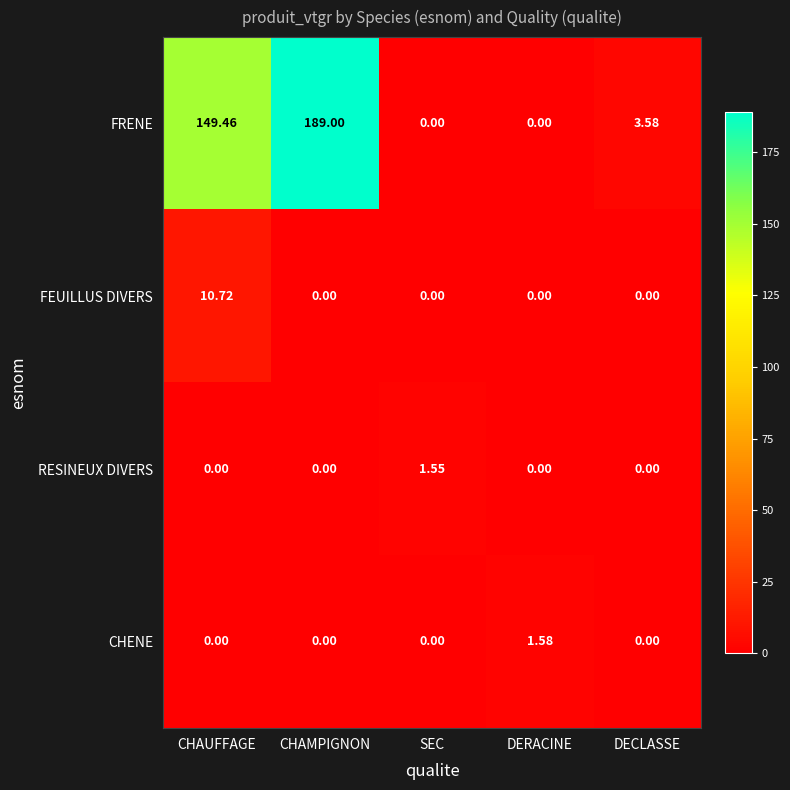

At which category is the sum across all series the highest?

CHAMPIGNON